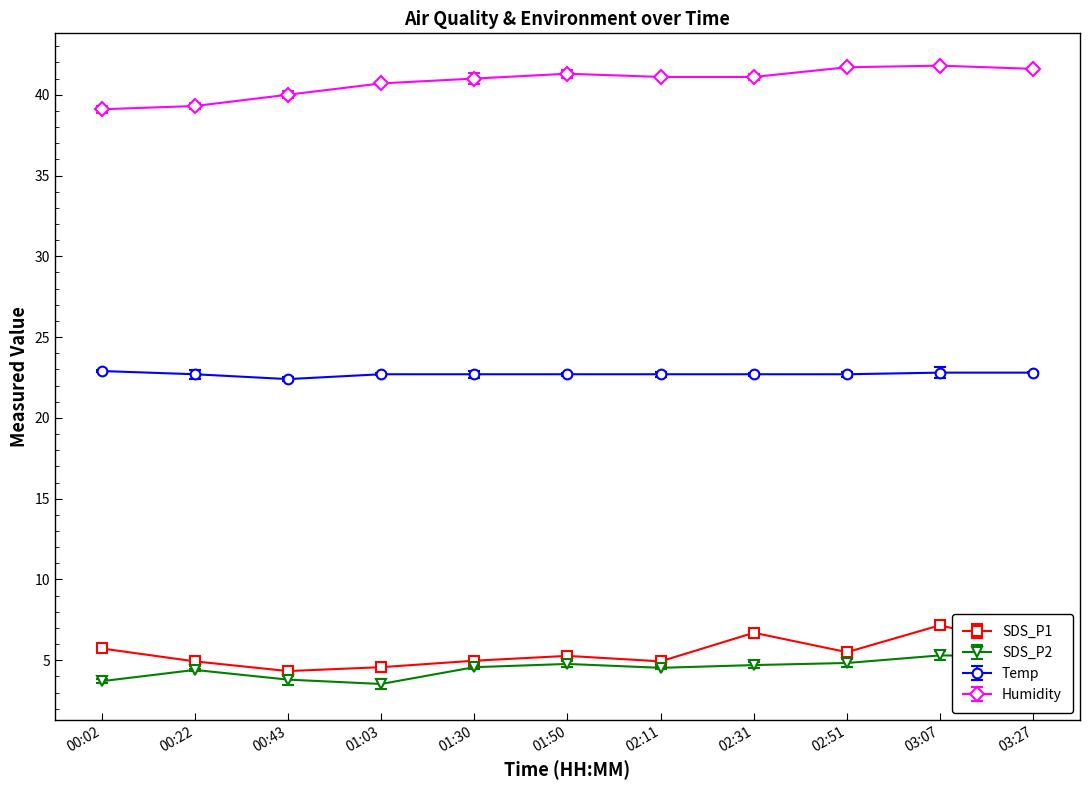

Where is the first local maximum for SDS_P2?

00:22